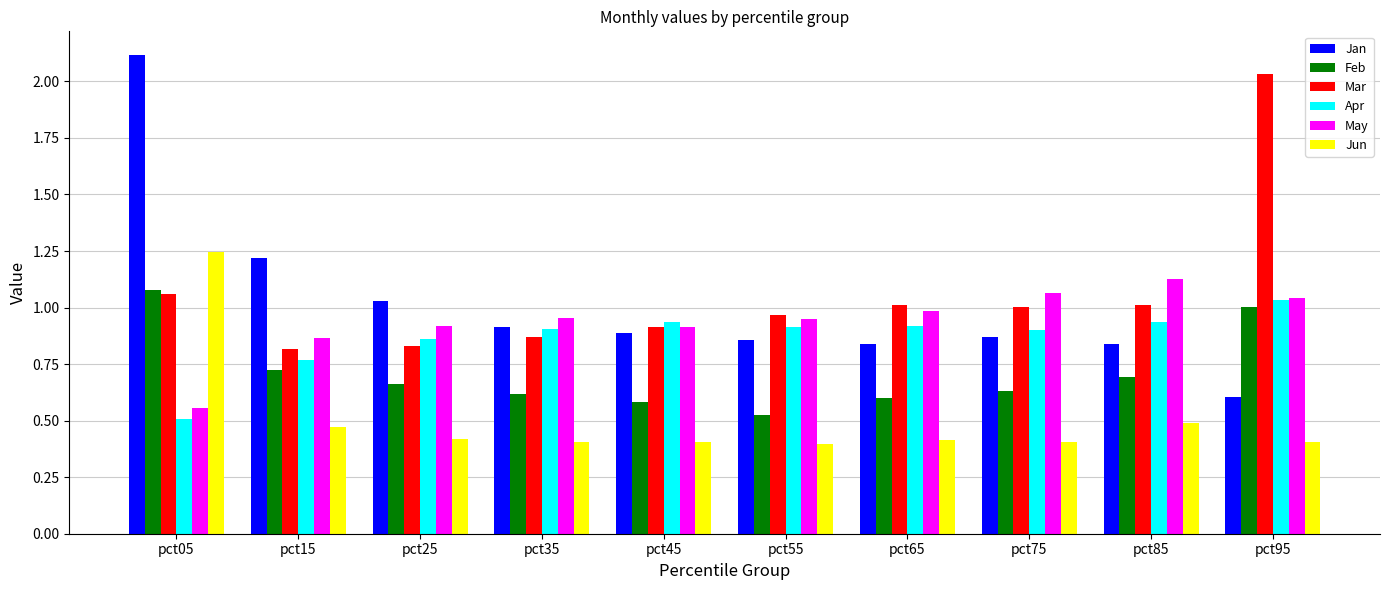

What is the greatest value displayed?

2.1